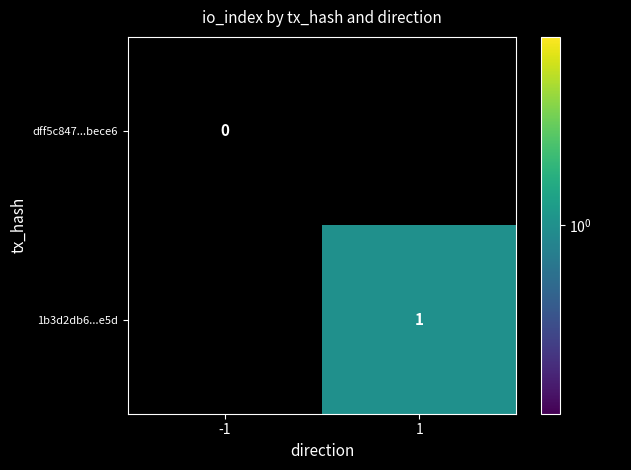

At how many categories does at least one series exceed 0?

1